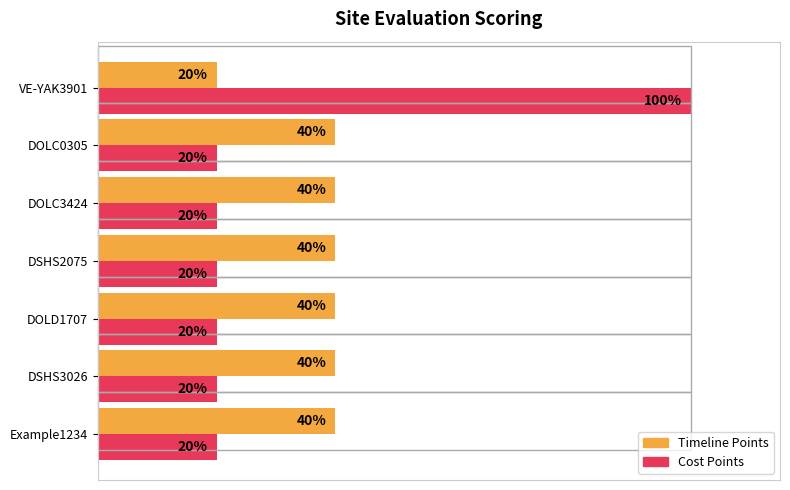

Which series has the largest total across all categories?

Timeline Points